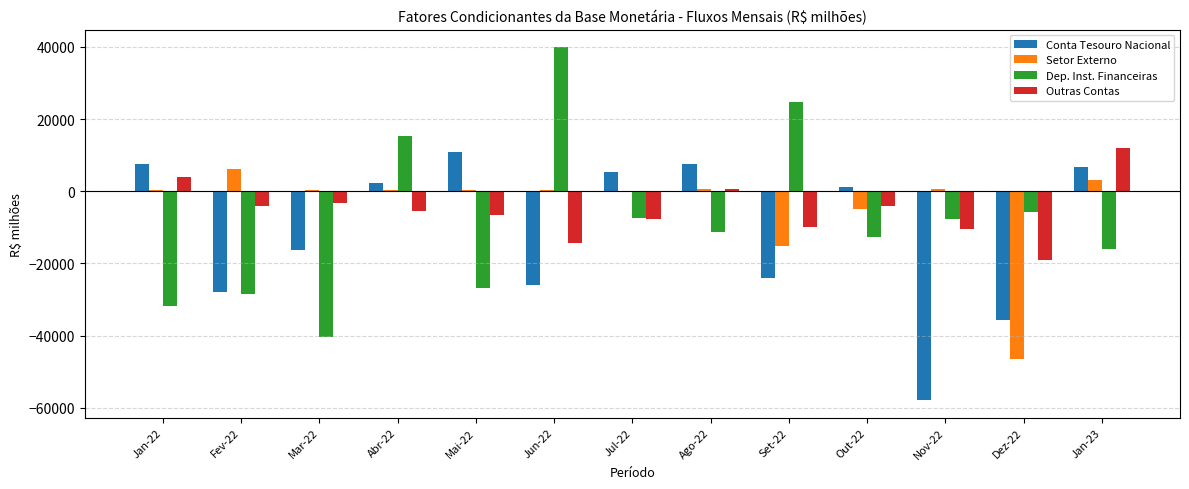

Which series changed the most between Jul-22 and Dez-22?

Setor Externo